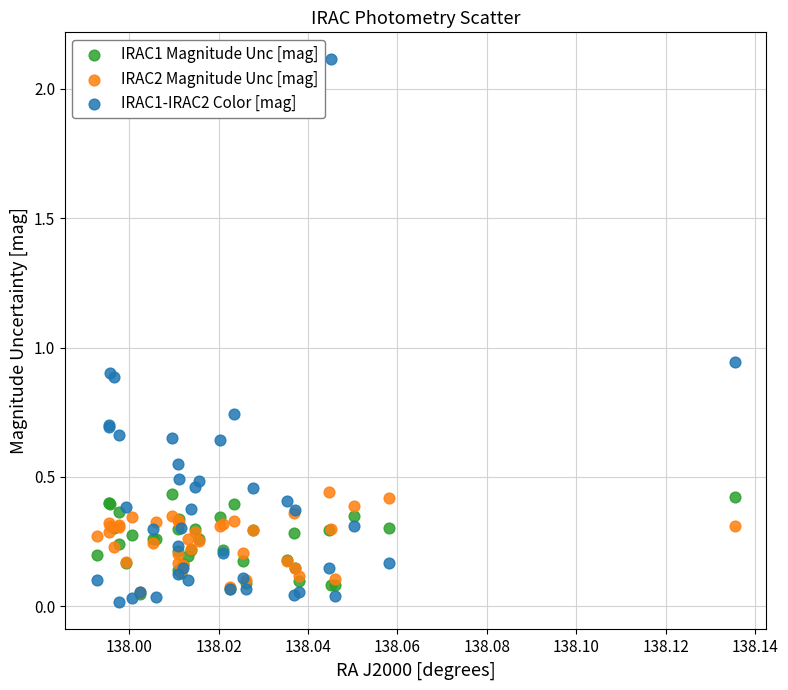

What are all the series names shown in the legend?

IRAC1 Magnitude Unc [mag], IRAC2 Magnitude Unc [mag], IRAC1-IRAC2 Color [mag]